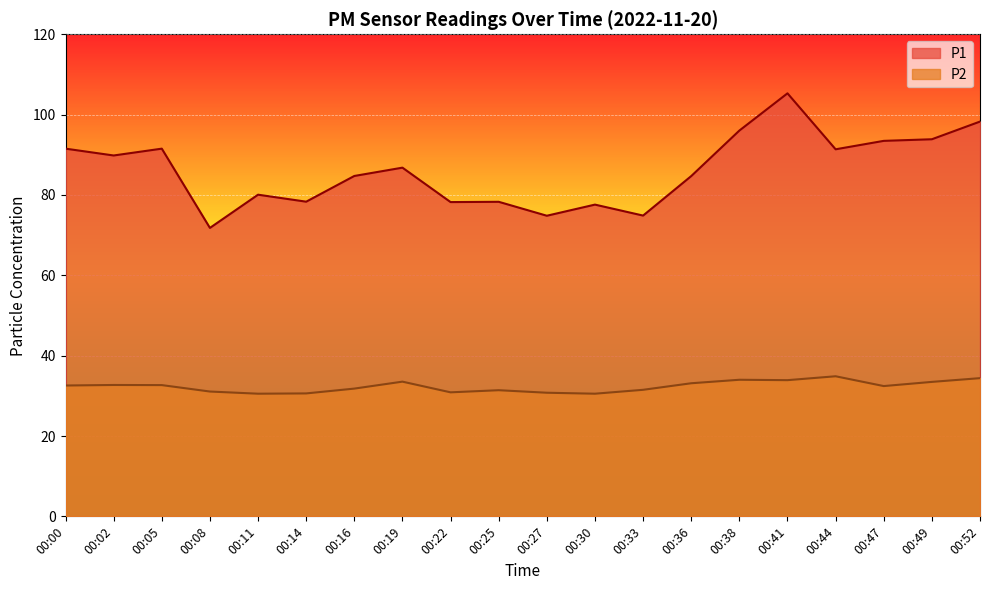

Reading right to left, transcribe all the data shown in this chart.

P1: 98.3	93.9	93.5	91.4	105.3	96.0	84.7	74.9	77.6	74.8	78.3	78.2	86.8	84.7	78.3	80.1	71.8	91.5	89.8	91.5
P2: 34.4	33.5	32.4	34.9	33.9	34.0	33.1	31.5	30.5	30.8	31.4	30.9	33.5	31.8	30.6	30.5	31.1	32.7	32.7	32.6